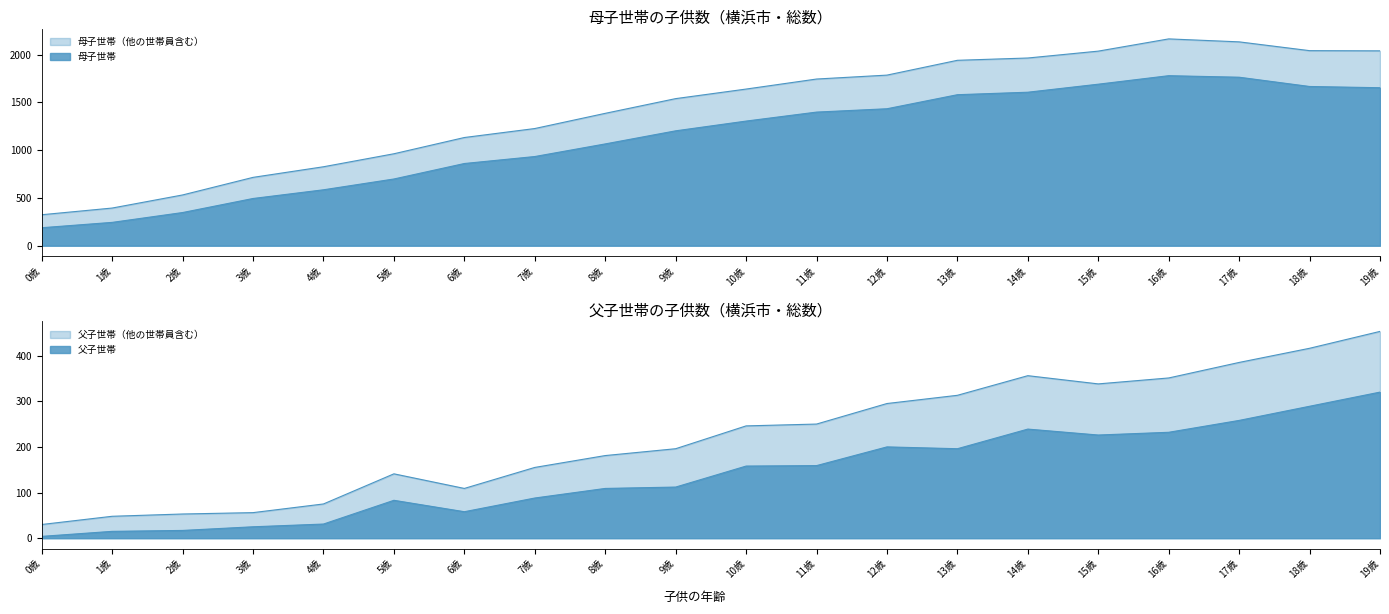

Reading left to right, list all the values displayed in this chart.

母子世帯: 0歳=188	1歳=244	2歳=347	3歳=494	4歳=585	5歳=698	6歳=860	7歳=933	8歳=1065	9歳=1202	10歳=1304	11歳=1398	12歳=1433	13歳=1580	14歳=1606	15歳=1690	16歳=1779	17歳=1763	18歳=1666	19歳=1653
母子世帯（他の世帯員含む）: 0歳=324	1歳=394	2歳=531	3歳=715	4歳=826	5歳=962	6歳=1132	7歳=1226	8歳=1385	9歳=1539	10歳=1639	11歳=1744	12歳=1785	13歳=1940	14歳=1964	15歳=2036	16歳=2164	17歳=2133	18歳=2041	19歳=2039
父子世帯: 0歳=4	1歳=15	2歳=17	3歳=25	4歳=31	5歳=83	6歳=58	7歳=88	8歳=109	9歳=112	10歳=158	11歳=159	12歳=200	13歳=196	14歳=239	15歳=226	16歳=232	17歳=258	18歳=289	19歳=320
父子世帯（他の世帯員含む）: 0歳=30	1歳=48	2歳=53	3歳=56	4歳=75	5歳=141	6歳=109	7歳=155	8歳=181	9歳=196	10歳=246	11歳=250	12歳=295	13歳=313	14歳=356	15歳=338	16歳=351	17歳=385	18歳=416	19歳=453